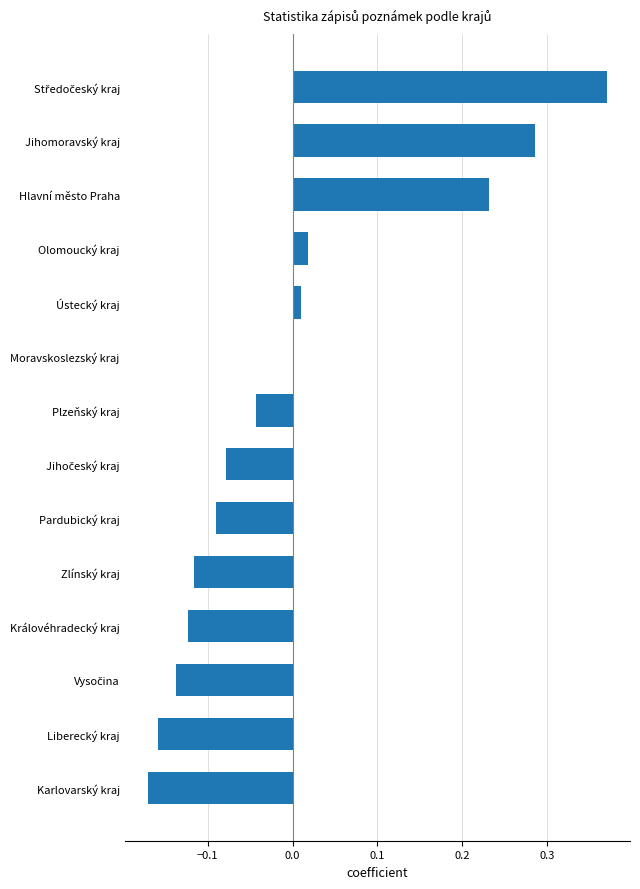

What is the difference between the maximum and second lowest values?

0.5